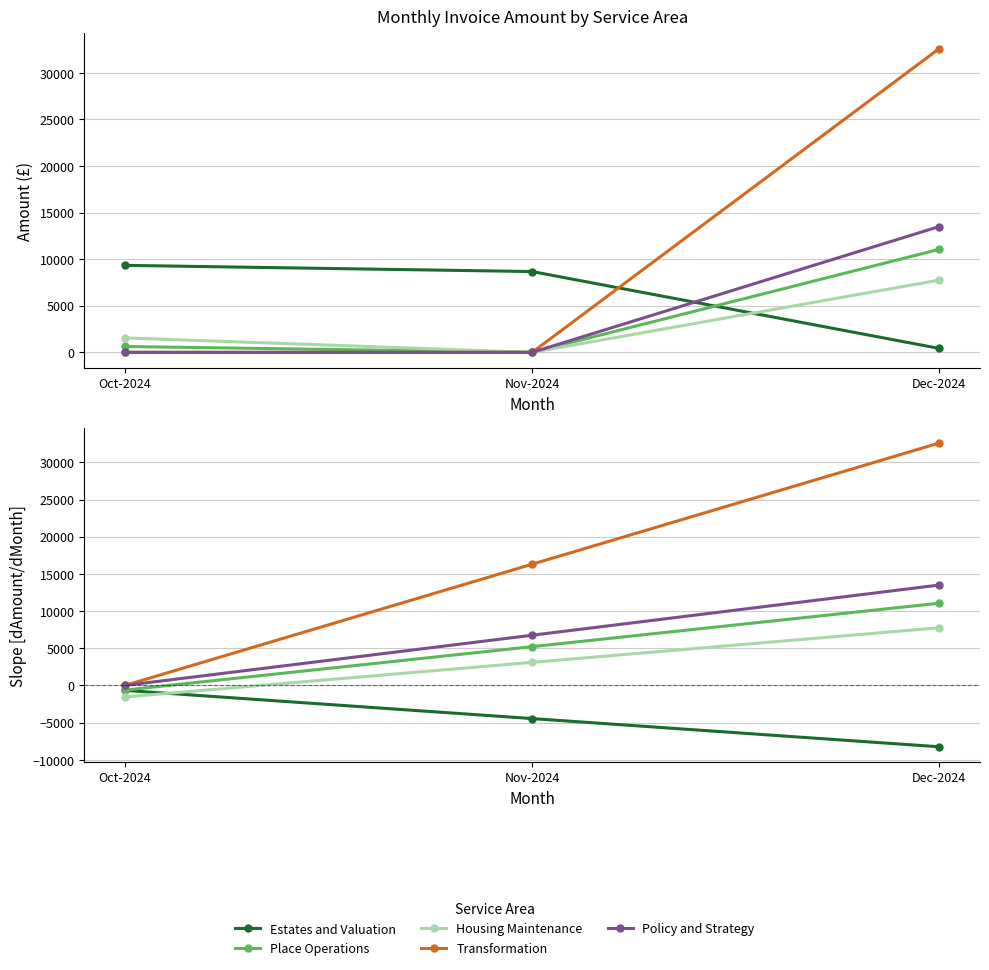

The value of Estates and Valuation at Nov-2024 is -2809.9. True or false?

False